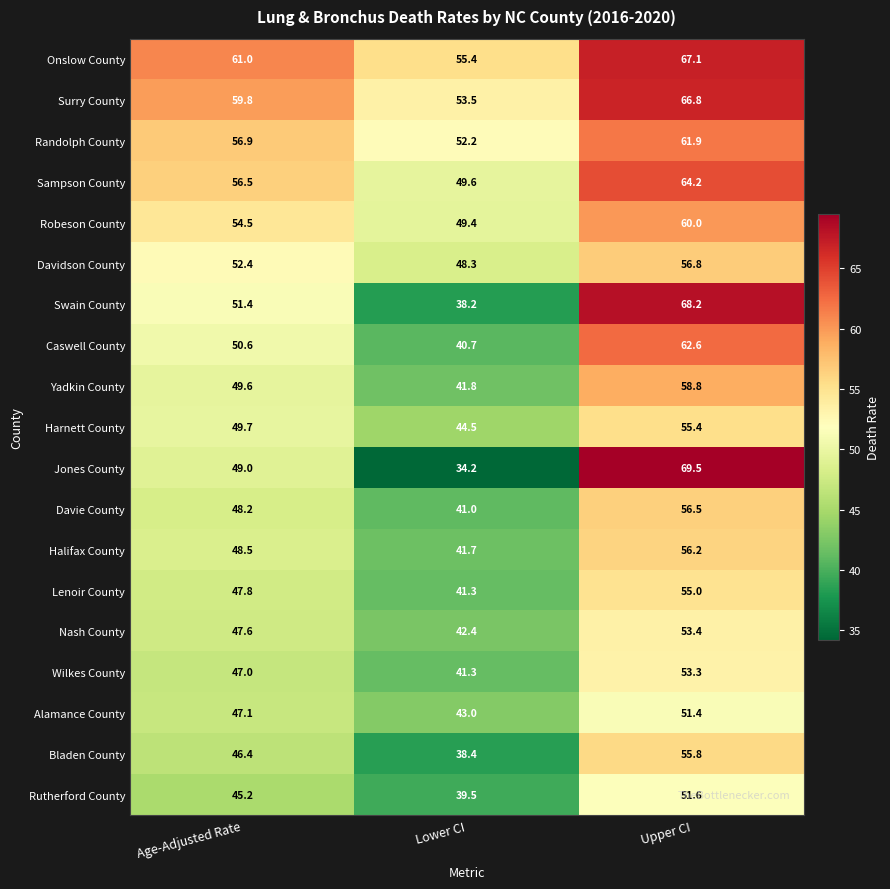

The Bladen County series shows 23.3 at Lower CI. True or false?

False